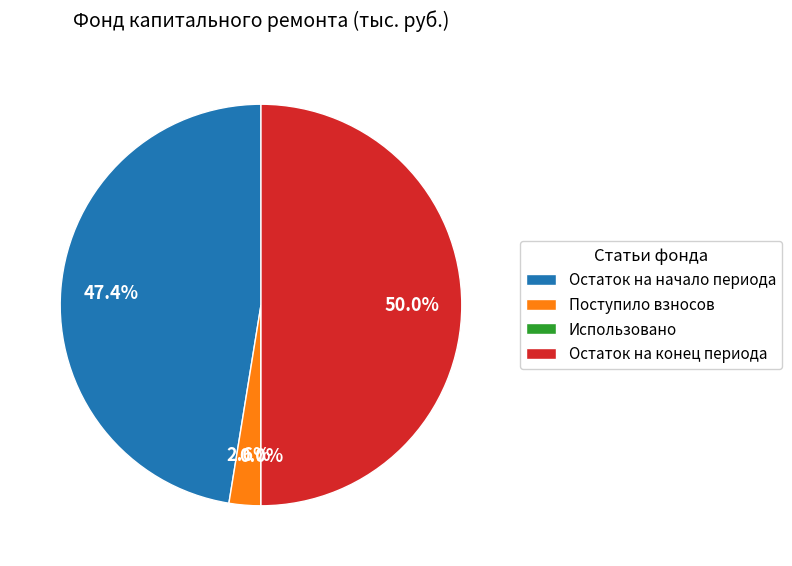

To the nearest percent, what is the difference between the Остаток на конец периода and Поступило взносов slice percentages?

47%